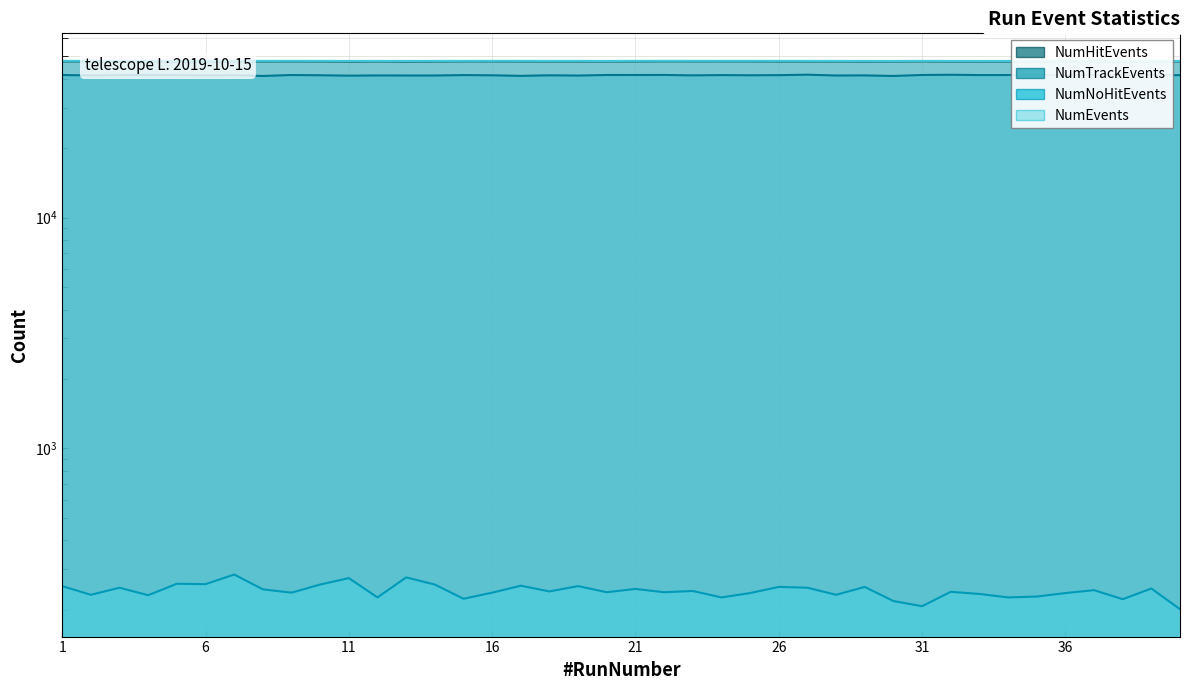

At which label does NumHitEvents first exceed 47596?

1